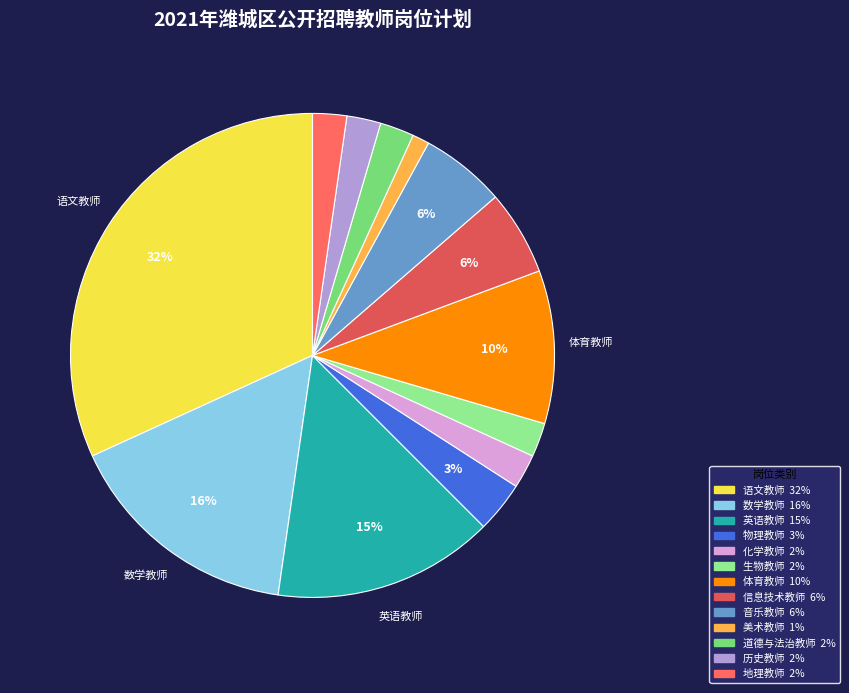

How many segments does this pie chart have?

13